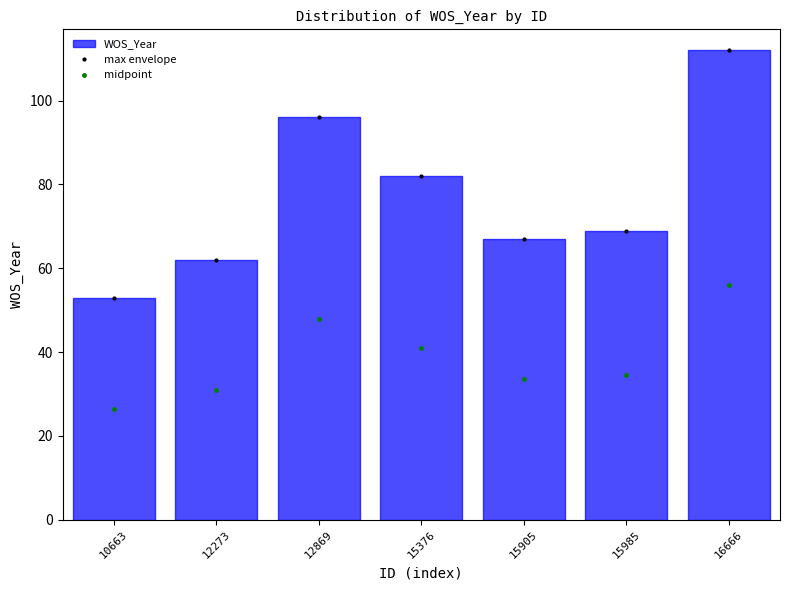

Is it true that midpoint equals 41.0 at 15376?

True